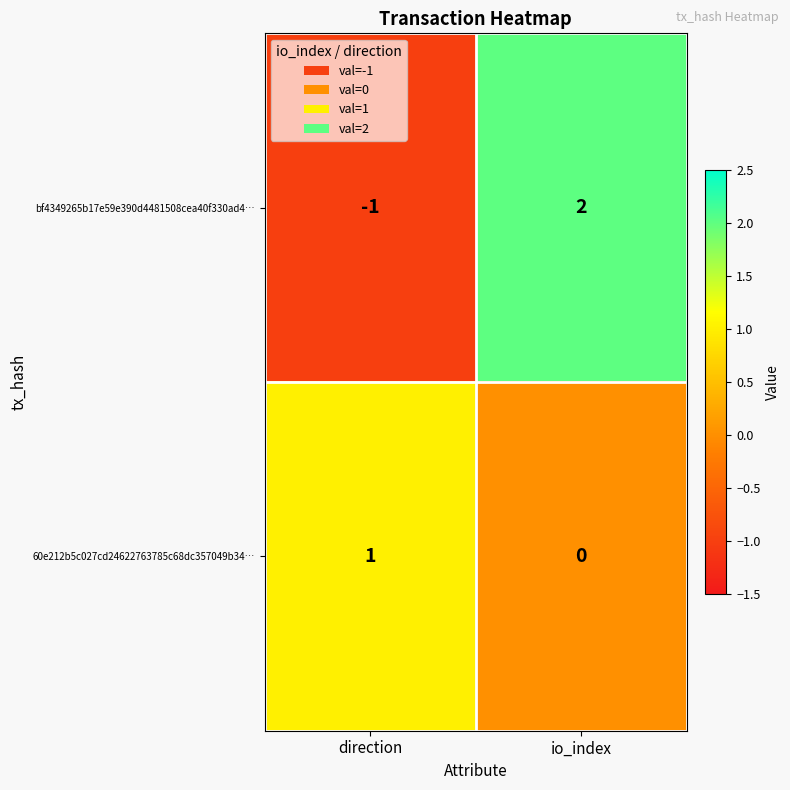

At which label does 60e212b5c027cd24622763785c68dc357049b34… reach its peak?

direction